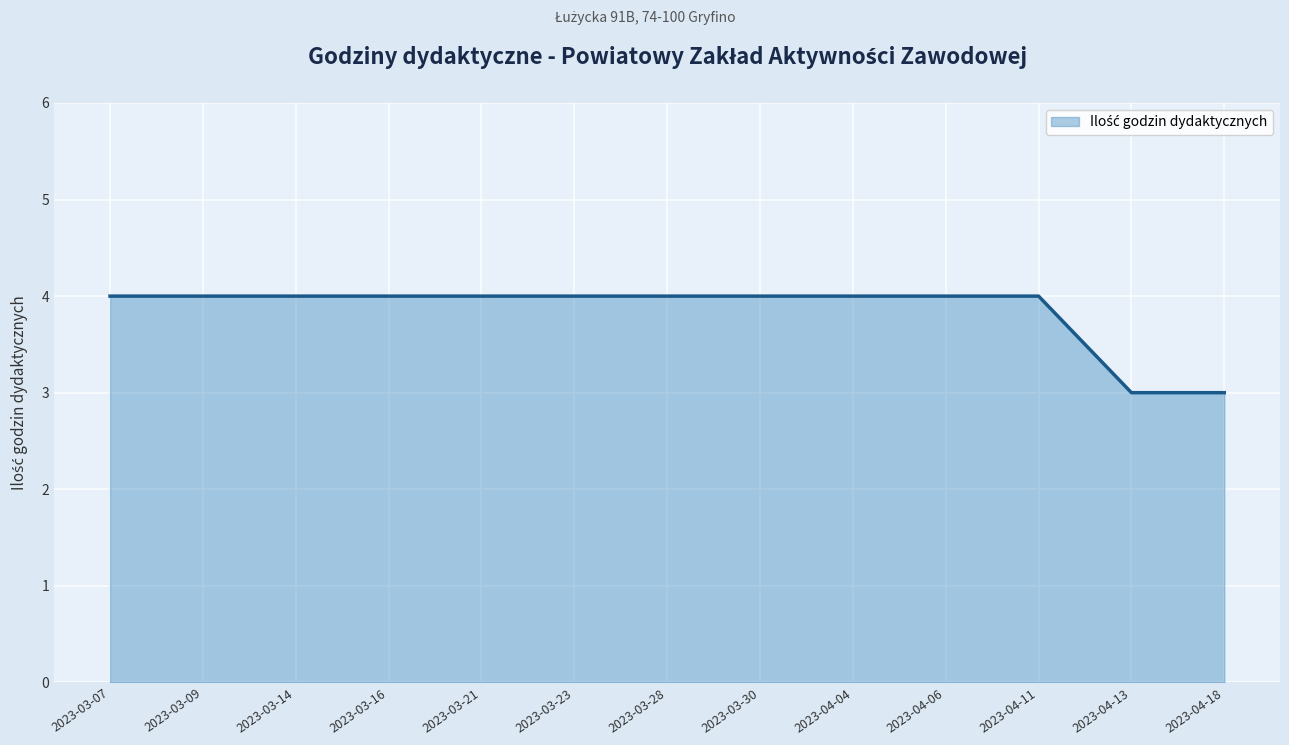

What is the ratio of the value at 2023-03-28 to the value at 2023-03-07?

1.0